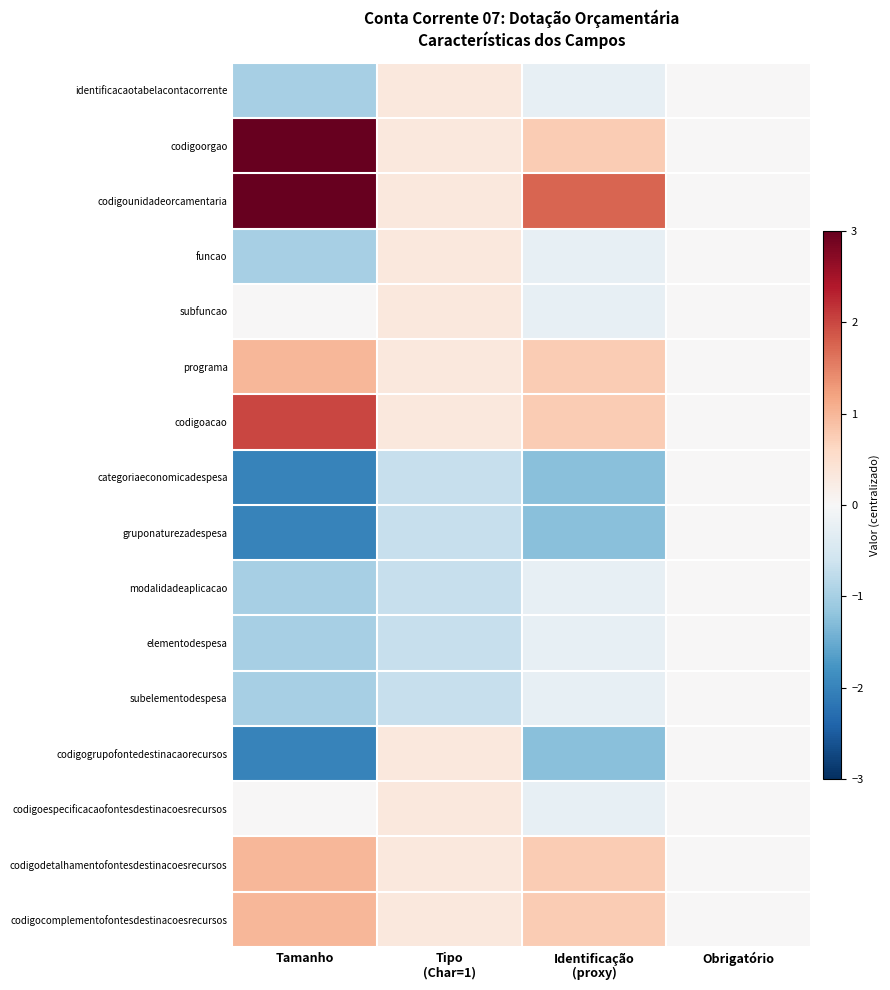

Reading right to left, transcribe all the data shown in this chart.

identificacaotabelacontacorrente: Obrigatório=0.0	Identificação
(proxy)=-0.2	Tipo
(Char=1)=0.3	Tamanho=-1.0
codigoorgao: Obrigatório=0.0	Identificação
(proxy)=0.8	Tipo
(Char=1)=0.3	Tamanho=3.0
codigounidadeorcamentaria: Obrigatório=0.0	Identificação
(proxy)=1.8	Tipo
(Char=1)=0.3	Tamanho=3.0
funcao: Obrigatório=0.0	Identificação
(proxy)=-0.2	Tipo
(Char=1)=0.3	Tamanho=-1.0
subfuncao: Obrigatório=0.0	Identificação
(proxy)=-0.2	Tipo
(Char=1)=0.3	Tamanho=0.0
programa: Obrigatório=0.0	Identificação
(proxy)=0.8	Tipo
(Char=1)=0.3	Tamanho=1.0
codigoacao: Obrigatório=0.0	Identificação
(proxy)=0.8	Tipo
(Char=1)=0.3	Tamanho=2.0
categoriaeconomicadespesa: Obrigatório=0.0	Identificação
(proxy)=-1.2	Tipo
(Char=1)=-0.7	Tamanho=-2.0
gruponaturezadespesa: Obrigatório=0.0	Identificação
(proxy)=-1.2	Tipo
(Char=1)=-0.7	Tamanho=-2.0
modalidadeaplicacao: Obrigatório=0.0	Identificação
(proxy)=-0.2	Tipo
(Char=1)=-0.7	Tamanho=-1.0
elementodespesa: Obrigatório=0.0	Identificação
(proxy)=-0.2	Tipo
(Char=1)=-0.7	Tamanho=-1.0
subelementodespesa: Obrigatório=0.0	Identificação
(proxy)=-0.2	Tipo
(Char=1)=-0.7	Tamanho=-1.0
codigogrupofontedestinacaorecursos: Obrigatório=0.0	Identificação
(proxy)=-1.2	Tipo
(Char=1)=0.3	Tamanho=-2.0
codigoespecificacaofontesdestinacoesrecursos: Obrigatório=0.0	Identificação
(proxy)=-0.2	Tipo
(Char=1)=0.3	Tamanho=0.0
codigodetalhamentofontesdestinacoesrecursos: Obrigatório=0.0	Identificação
(proxy)=0.8	Tipo
(Char=1)=0.3	Tamanho=1.0
codigocomplementofontesdestinacoesrecursos: Obrigatório=0.0	Identificação
(proxy)=0.8	Tipo
(Char=1)=0.3	Tamanho=1.0